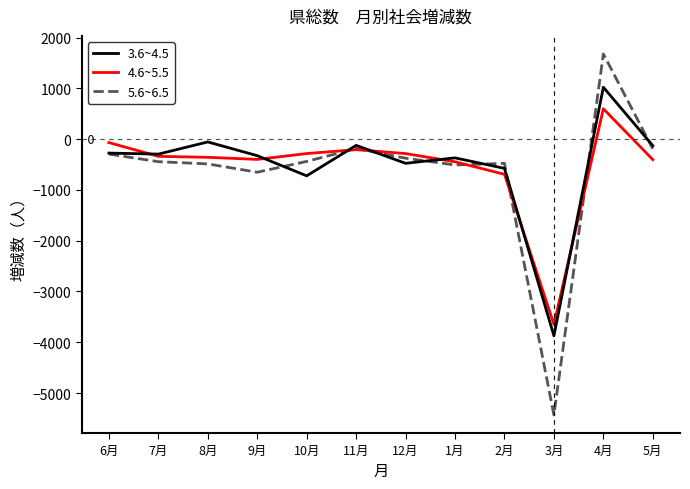

The value of 3.6~4.5 at 4月 is 1023. True or false?

True